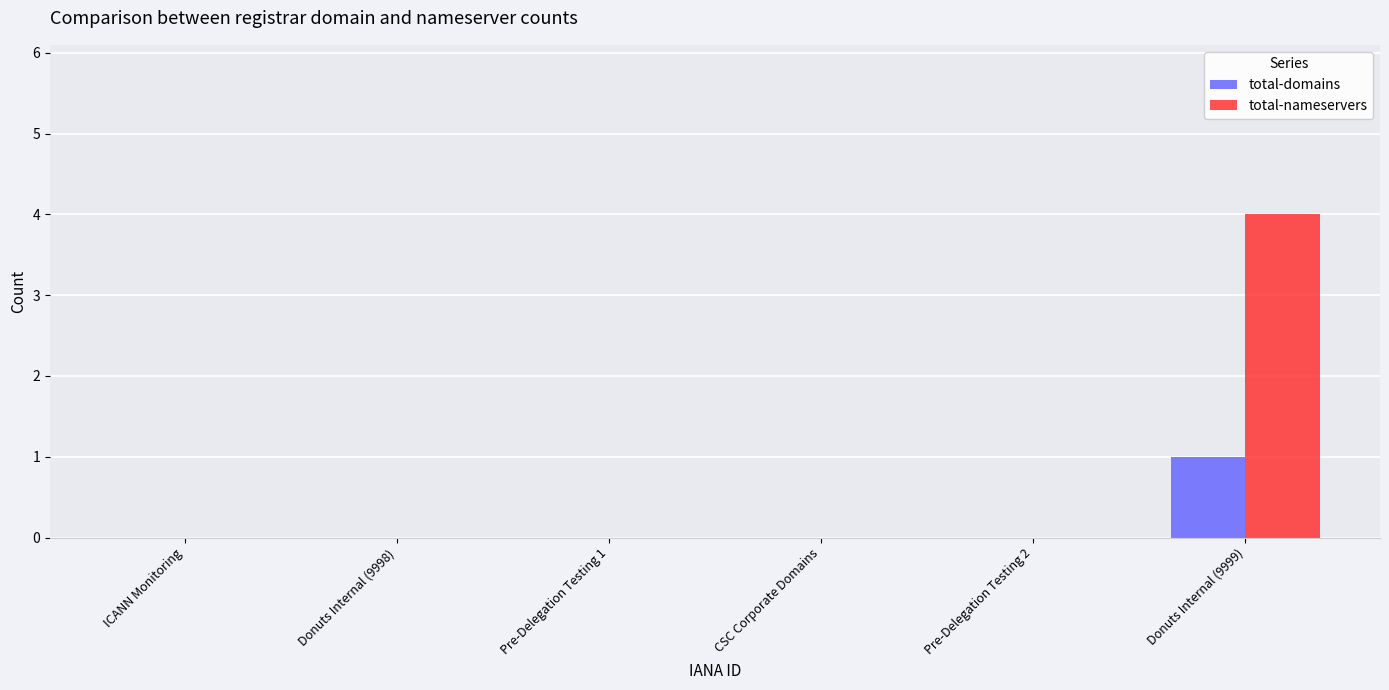

What is the total value across all series at Donuts Internal (9999)?

5